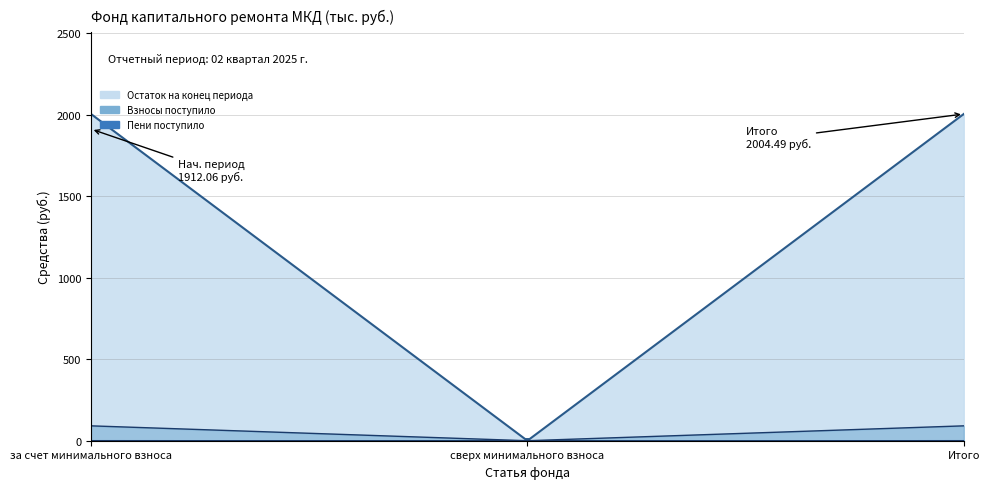

What is the difference between the highest and lowest values at за счет минимального взноса?

2004.5